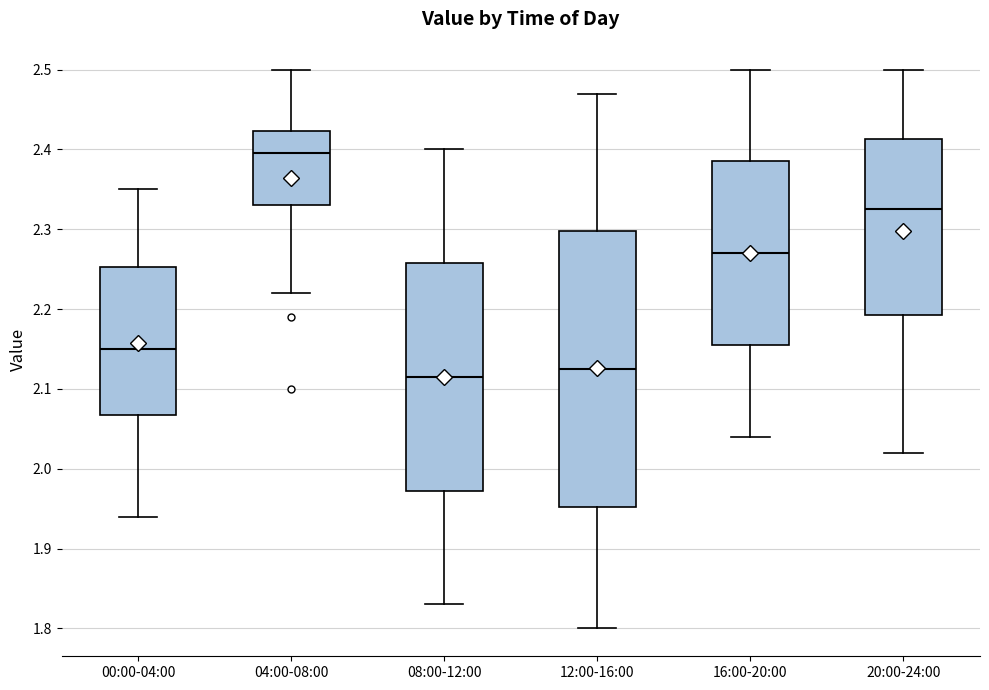

Which box has the highest median line?

04:00-08:00